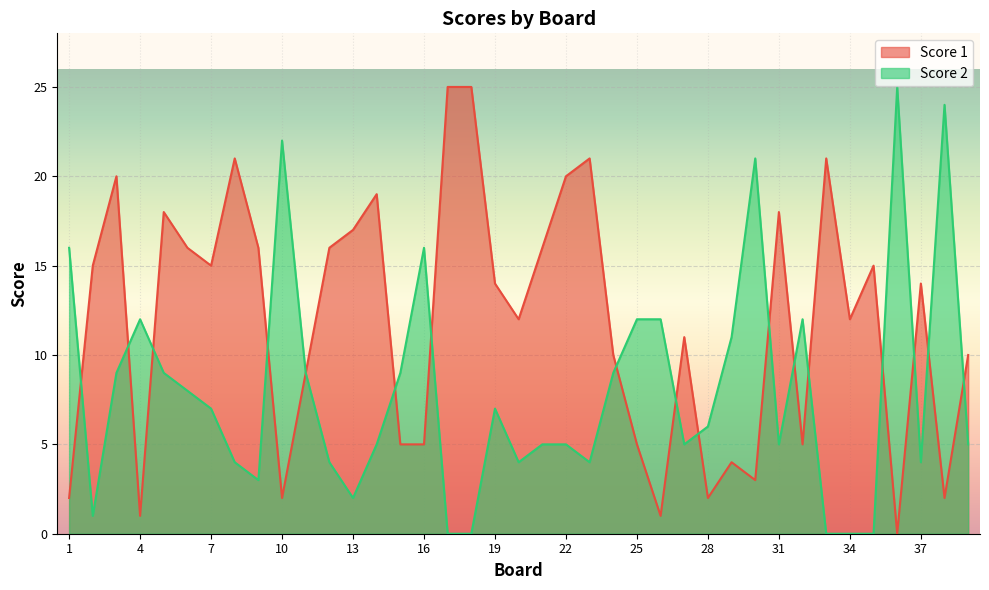

At 39, list the series in order from largest to smallest.

Score 1, Score 2